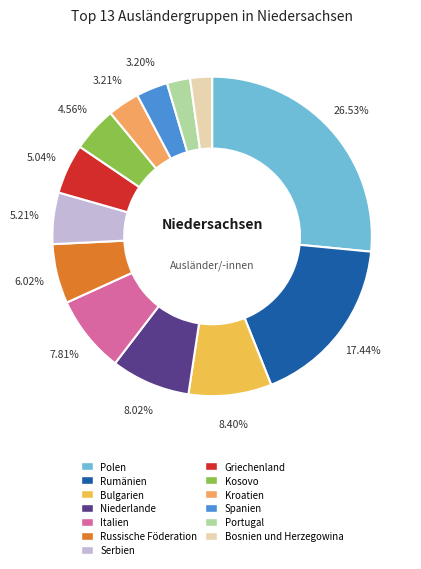

How many segments does this pie chart have?

13